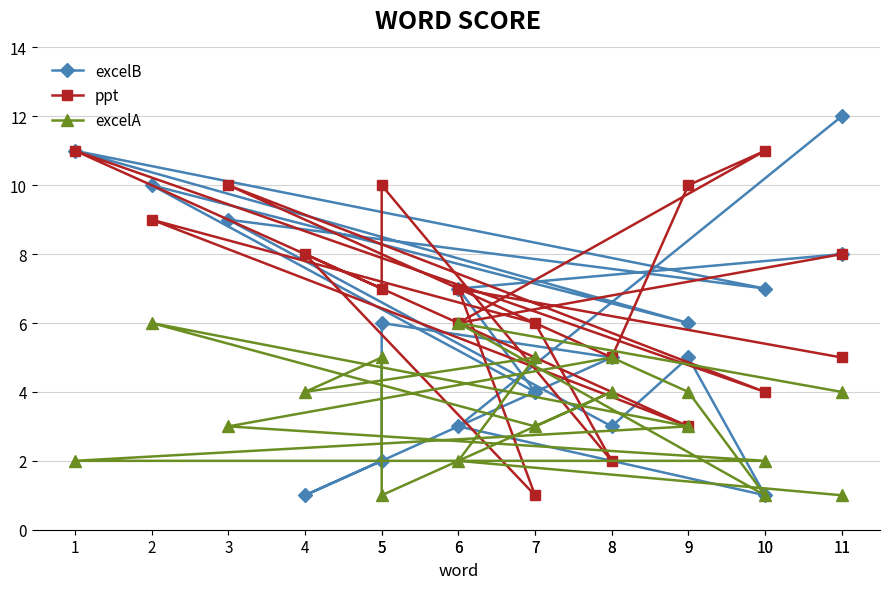

What is the spread (max minus min) of values at 8?

2